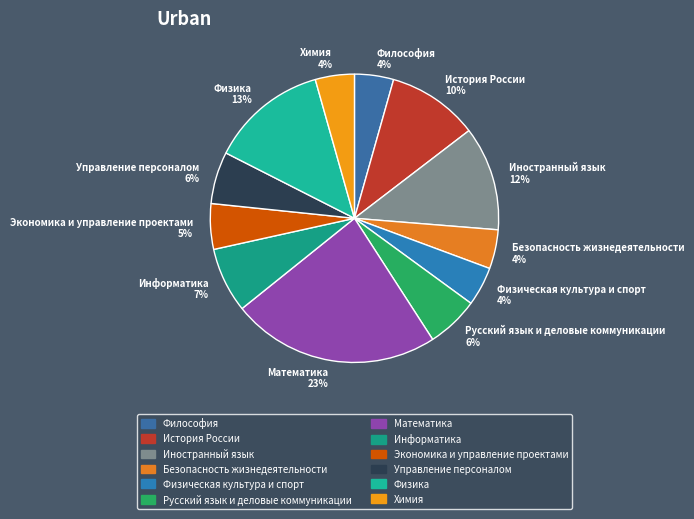

To the nearest percent, what percentage of the pie is Иностранный язык?

12%